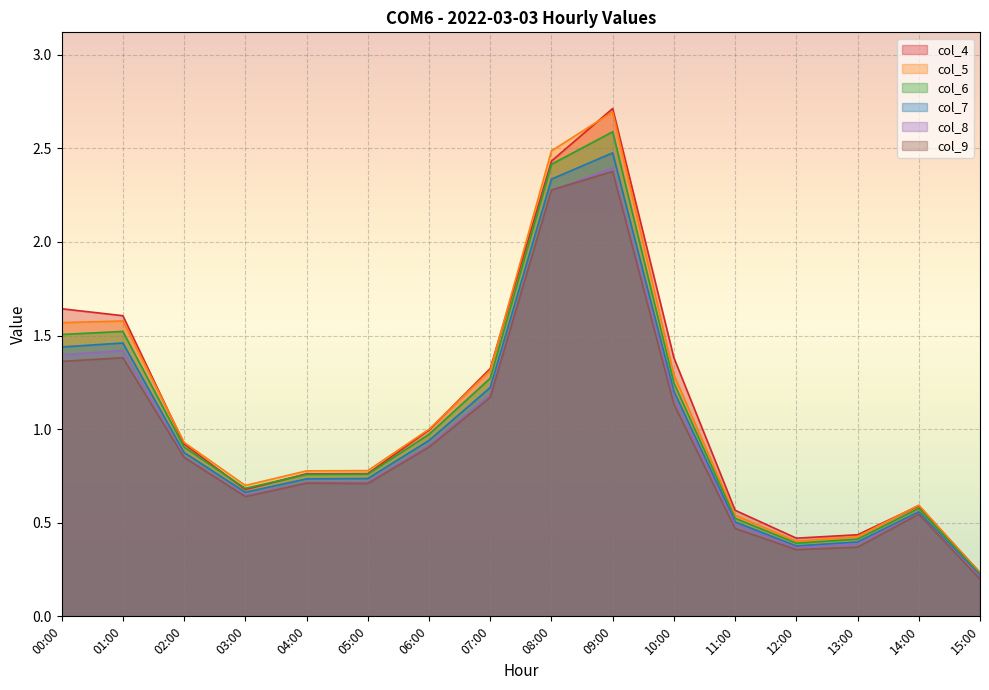

What is the label of the 1st point from the right?

15:00